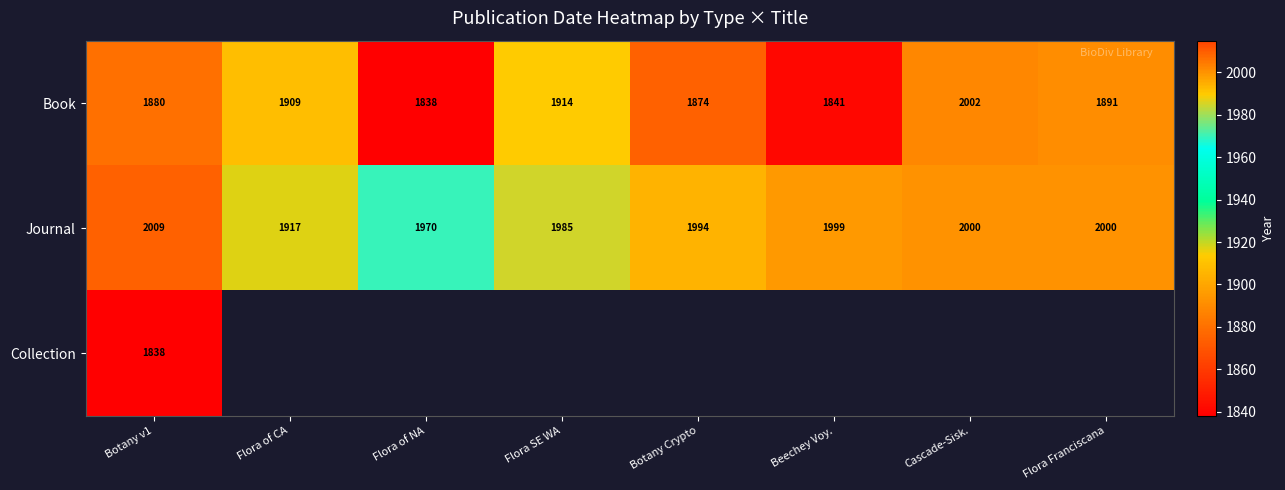

Which has a higher value, Botany Crypto or Botany v1?

Botany v1